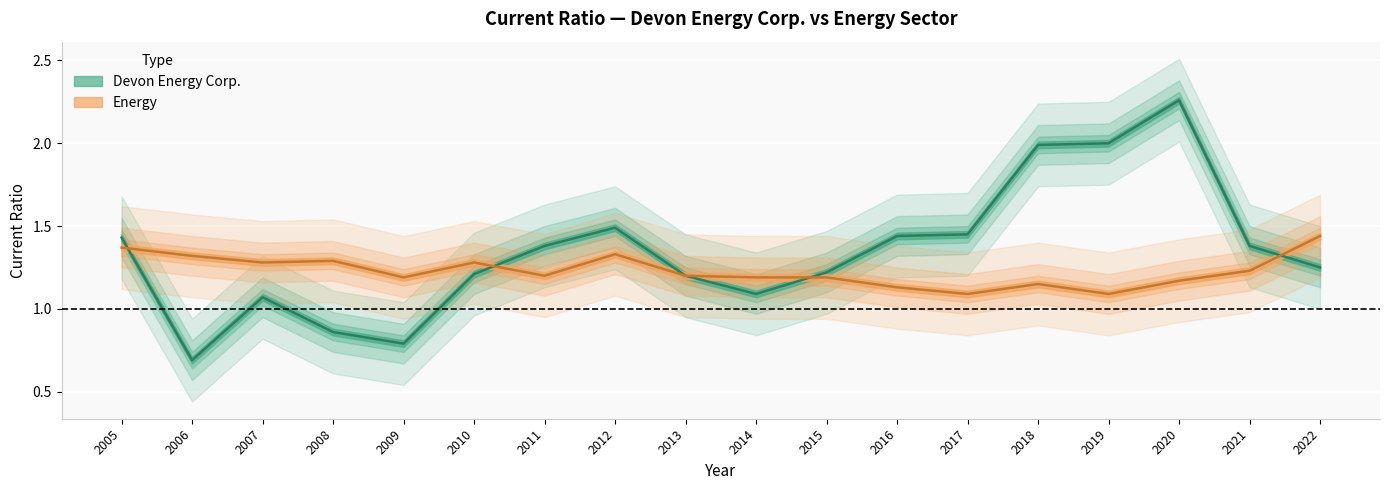

Which label corresponds to the largest value in the chart?

2020